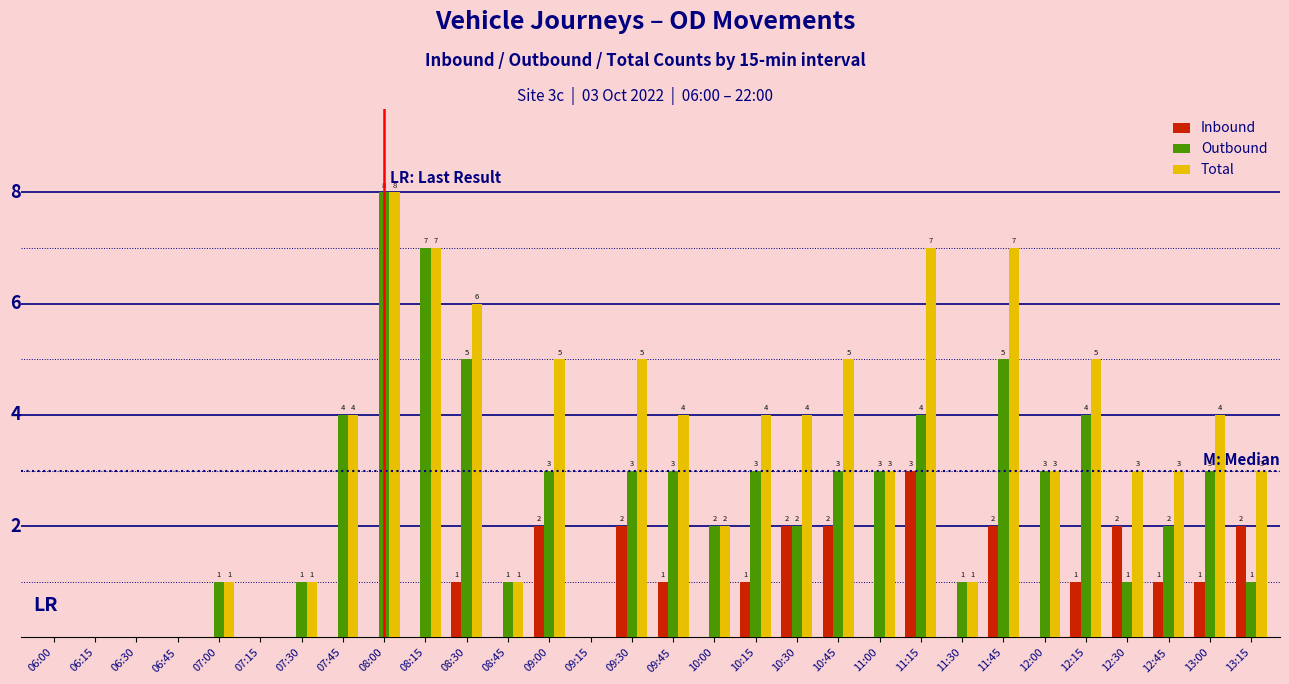

At which category is the sum across all series the highest?

08:00